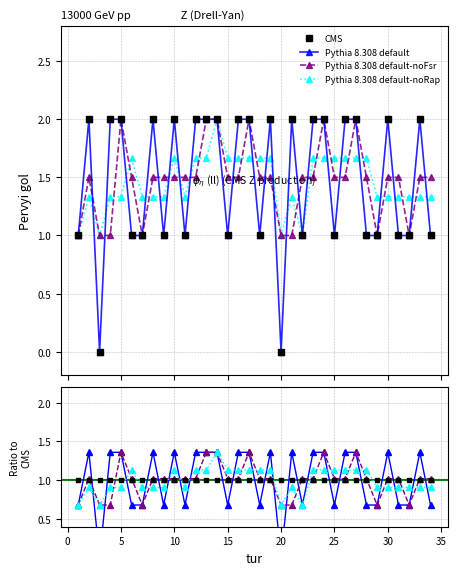

True or false: Pythia 8.308 default-noRap has more than 0 interior local peaks.

True